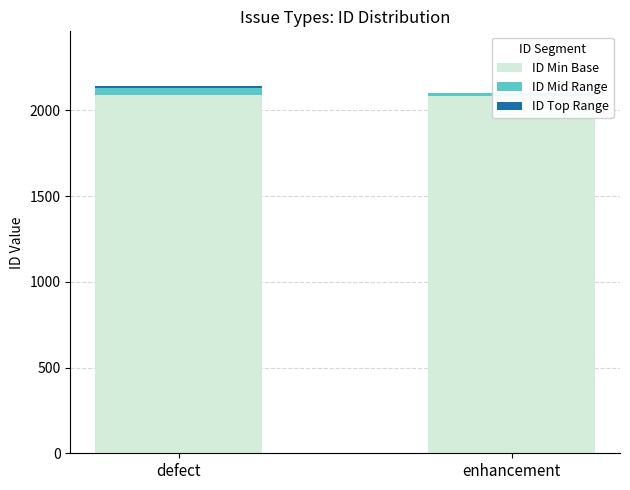

At which label does ID Mid Range reach its minimum?

enhancement